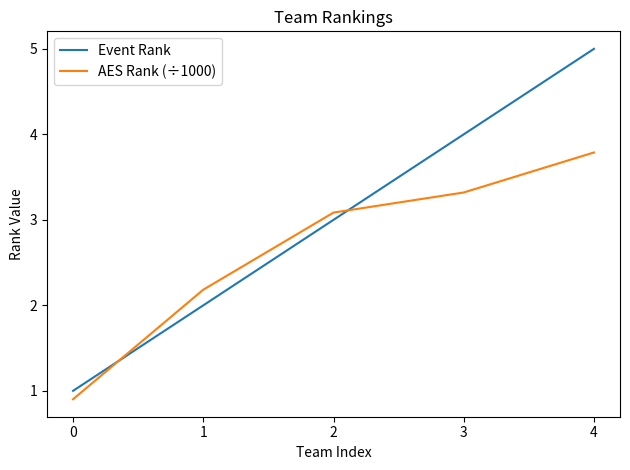

What is the greatest value displayed?

5.0